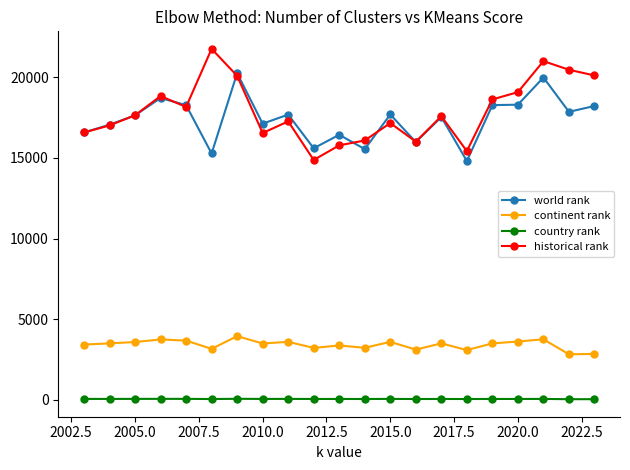

Rank the series by their maximum value, from highest to lowest.

historical rank, world rank, continent rank, country rank